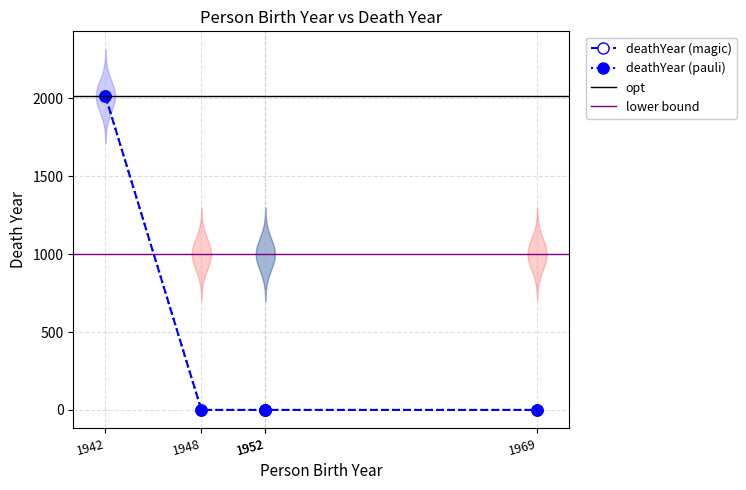

The chart shows a value of 785 at 1952. True or false?

False